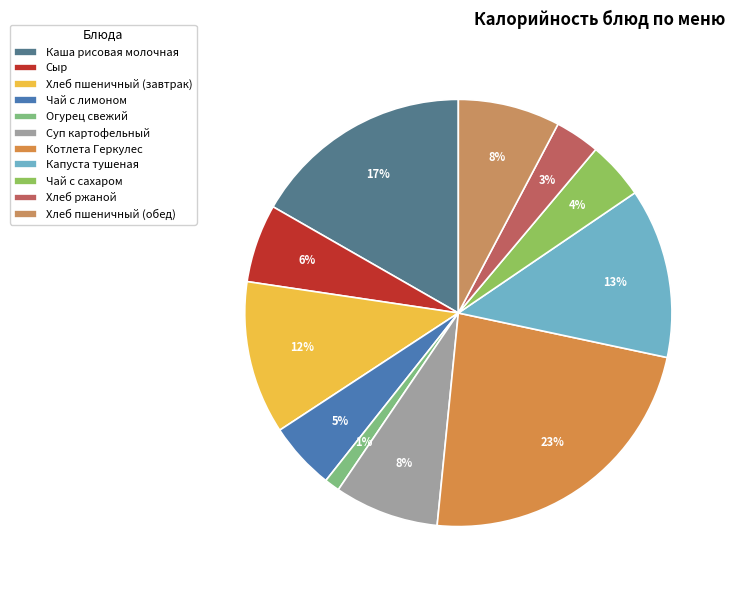

Rank the categories by value from highest to lowest.

Котлета Геркулес, Каша рисовая молочная, Капуста тушеная, Хлеб пшеничный (завтрак), Суп картофельный, Хлеб пшеничный (обед), Сыр, Чай с лимоном, Чай с сахаром, Хлеб ржаной, Огурец свежий